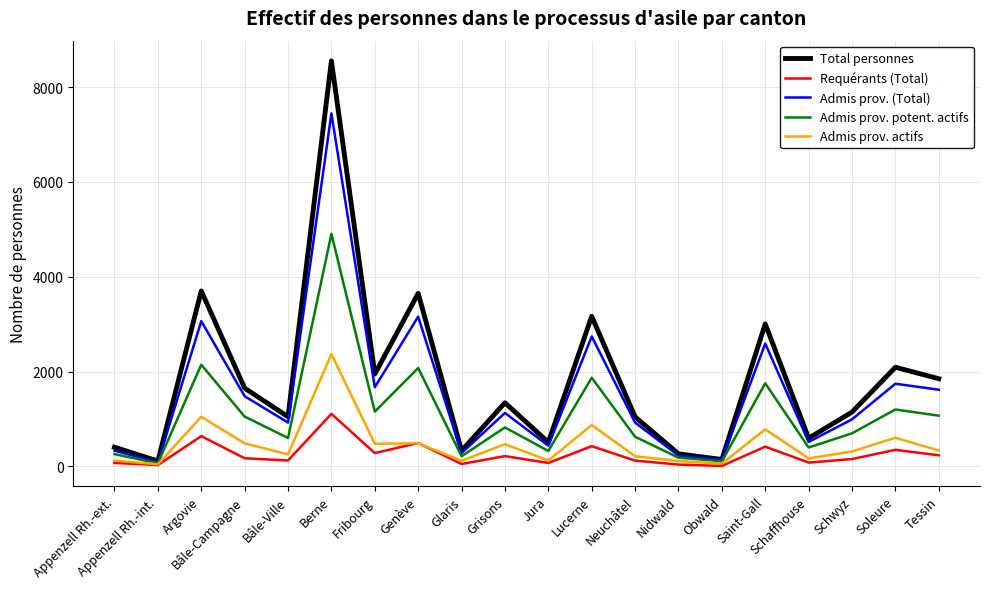

The value of Total personnes at Bâle-Ville is 1046. True or false?

True